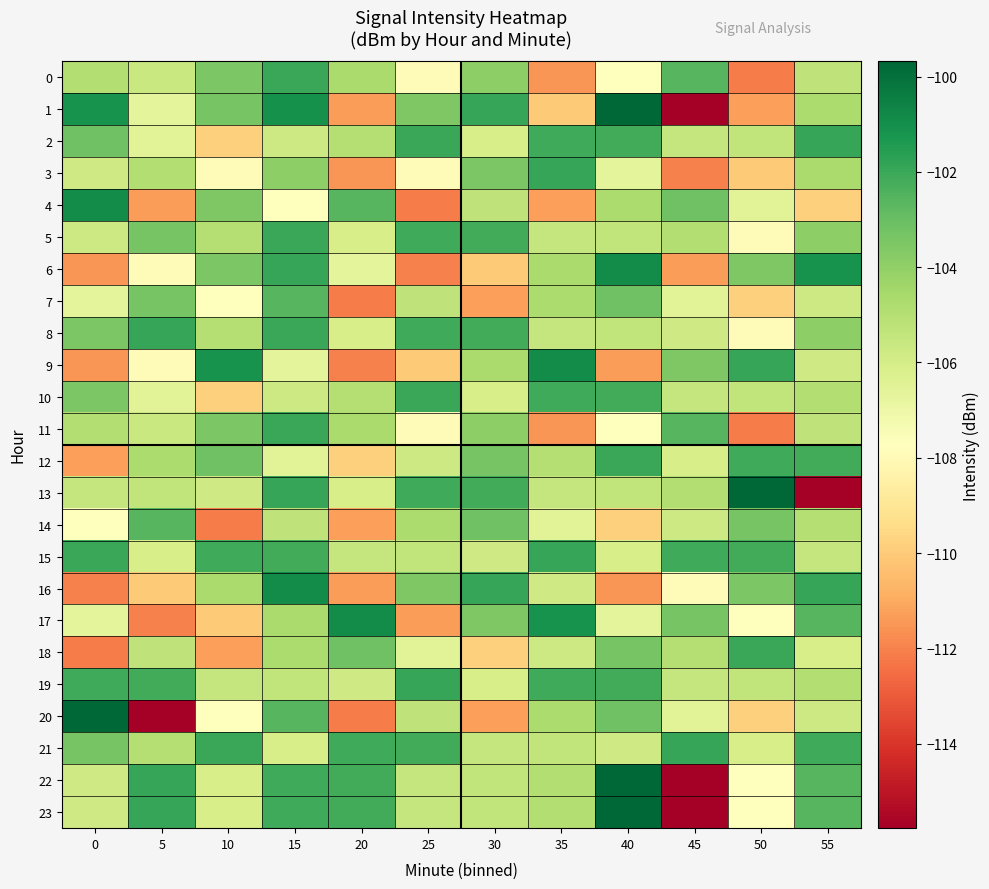

What is the difference between the highest and lowest values at 55?

14.6